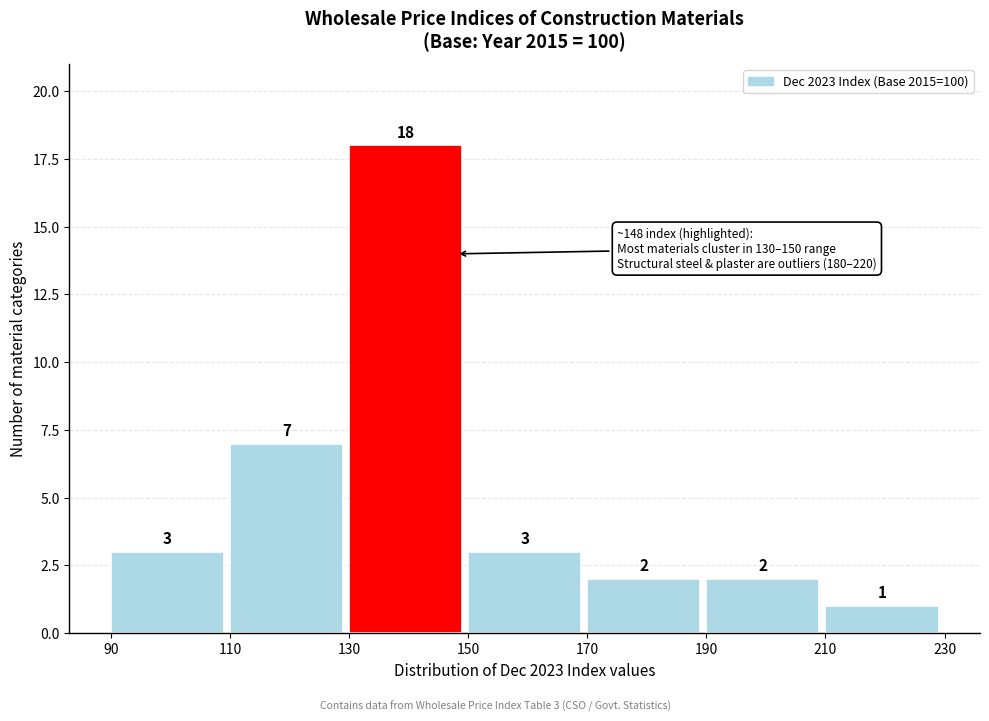

Which range on the x-axis has the tallest bar?

130 to 150